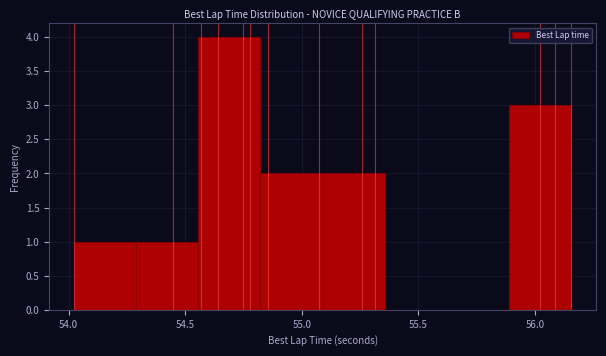

What is the height of the bar covering 55.90 to 56.15 on the x-axis? Neither the bar edges nor the heights are printed on the chart, so give them approximately, as read against the axes.

3